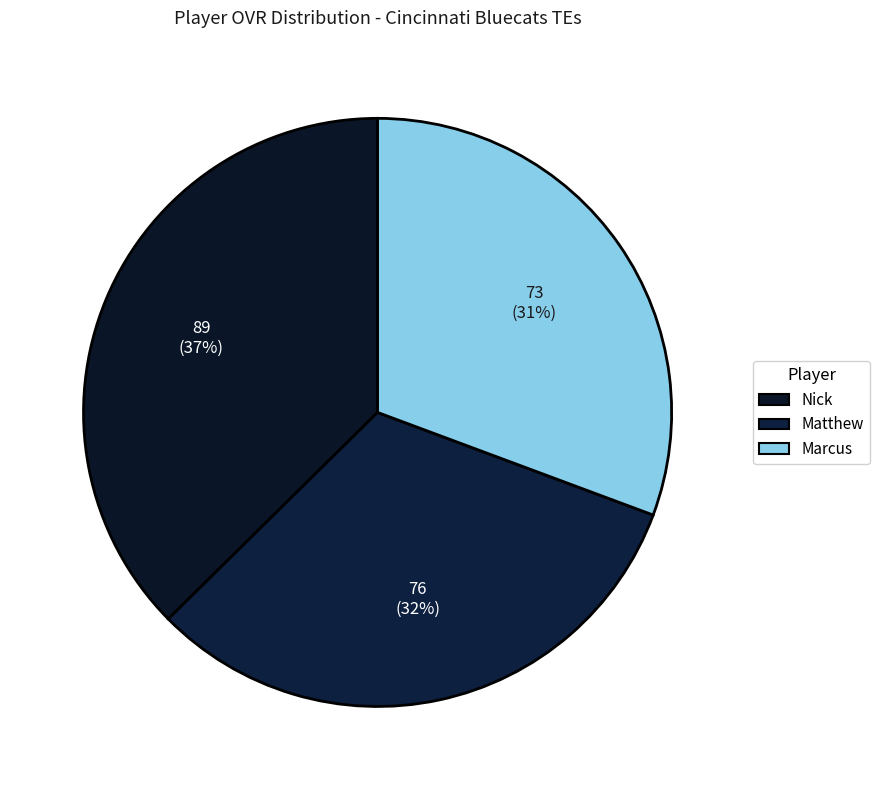

How many slices are in this pie chart?

3